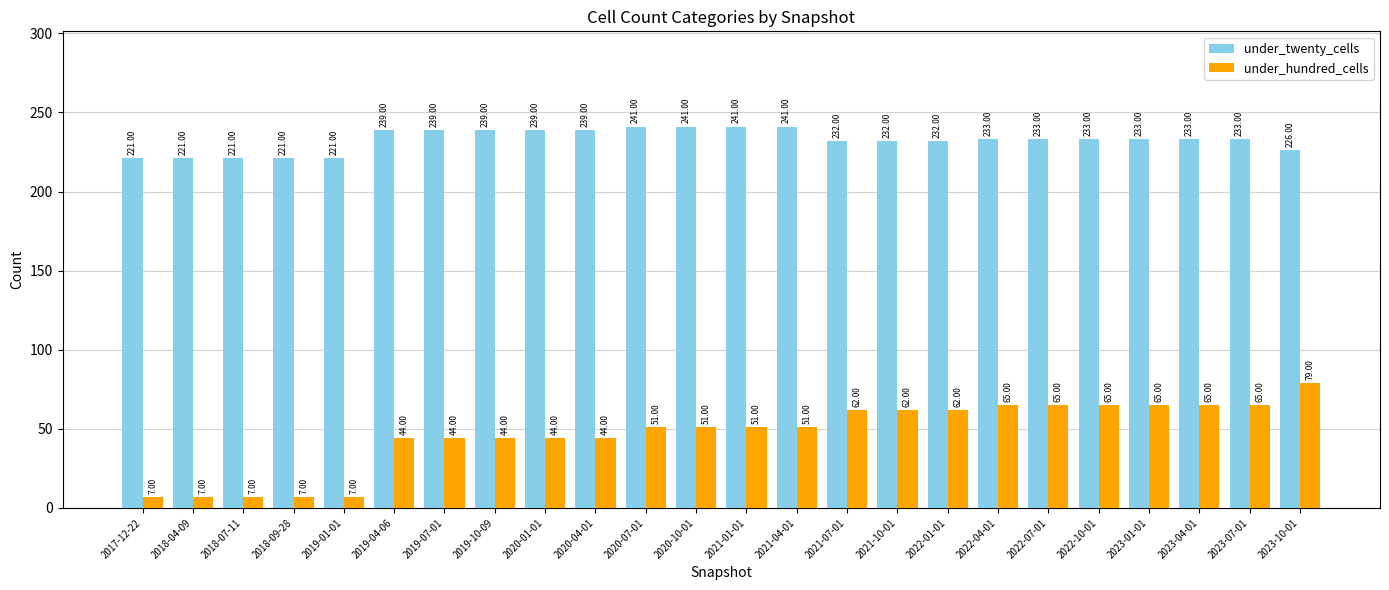

Where does the under_twenty_cells series first go above 233?

2019-04-06